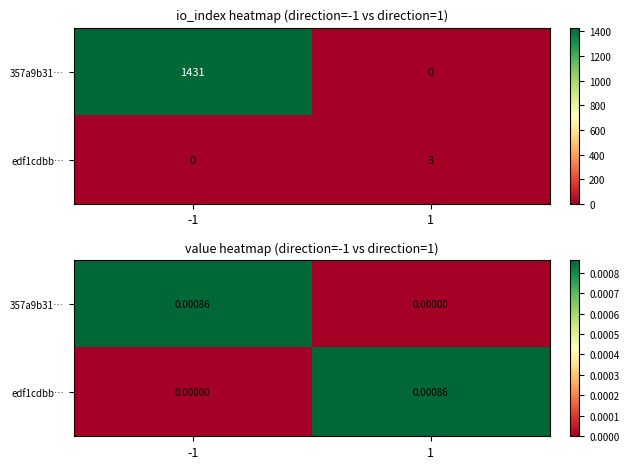

How many series are shown in this chart?

2